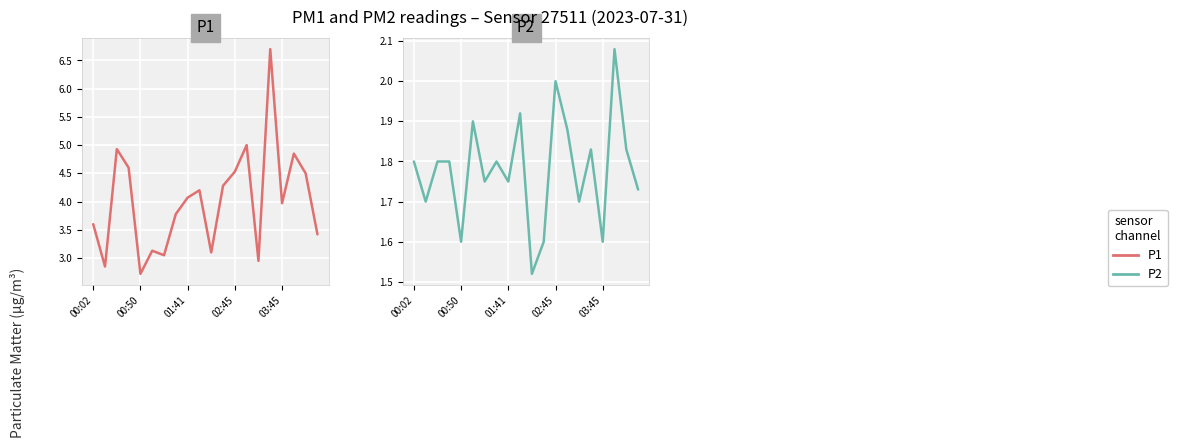

Which series changed the most between 00:02 and 15?

P1